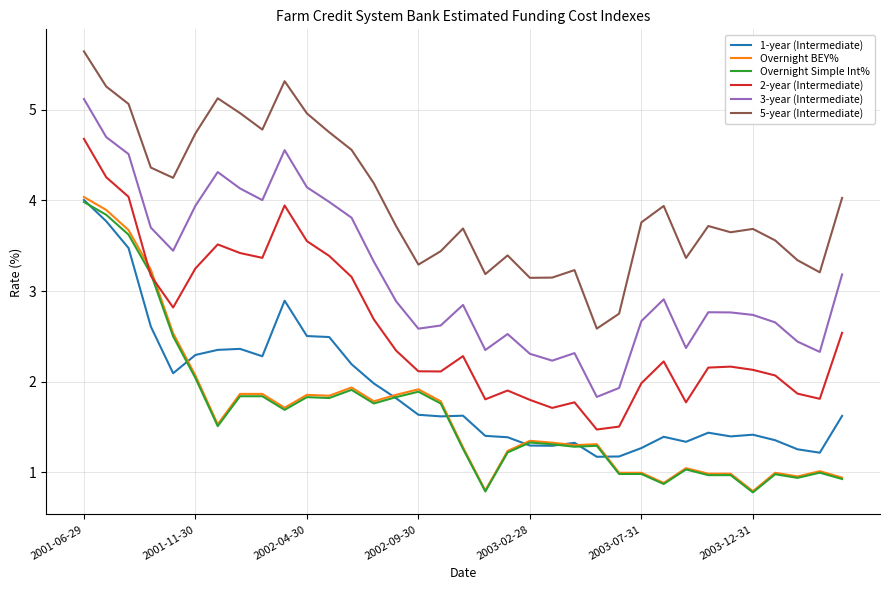

Is this an area chart (filled region under the line)?

No